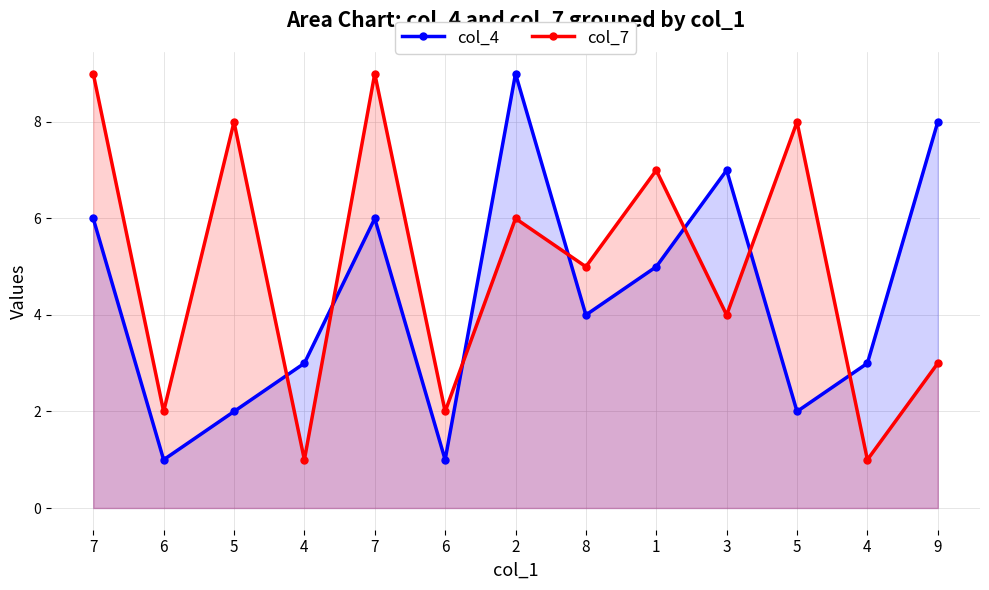

Reading left to right, list all the values displayed in this chart.

col_4: 6	1	2	3	6	1	9	4	5	7	2	3	8
col_7: 9	2	8	1	9	2	6	5	7	4	8	1	3